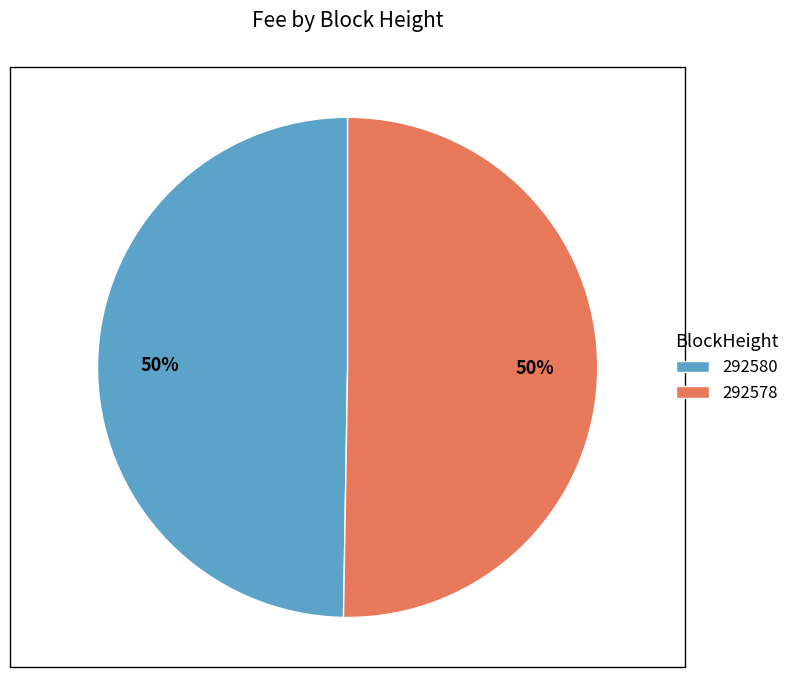

Is it true that 292580 is 50% of the pie?

True